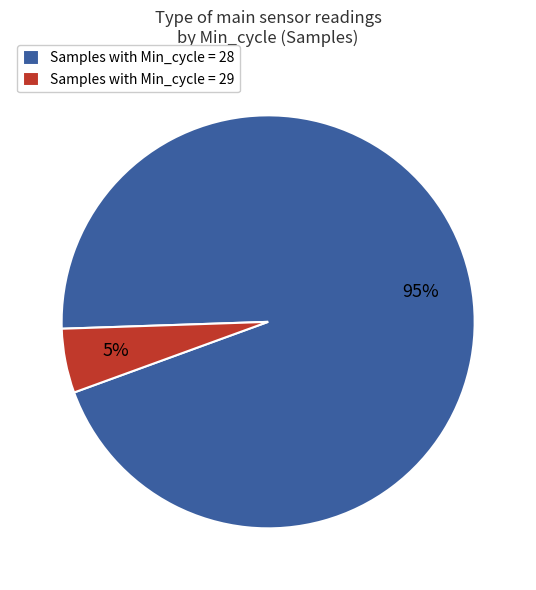

What is the largest slice in the pie chart?

Samples with Min_cycle = 28